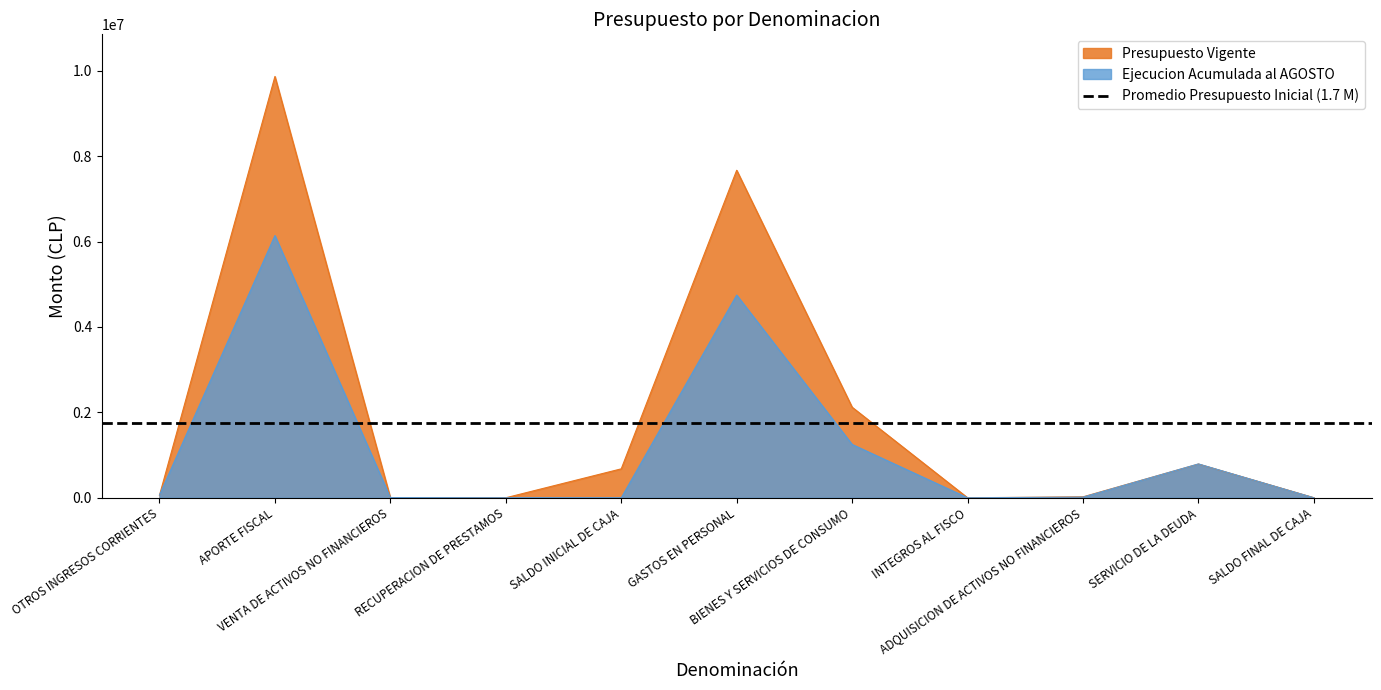

At which label does Presupuesto Inicial reach its peak?

APORTE FISCAL